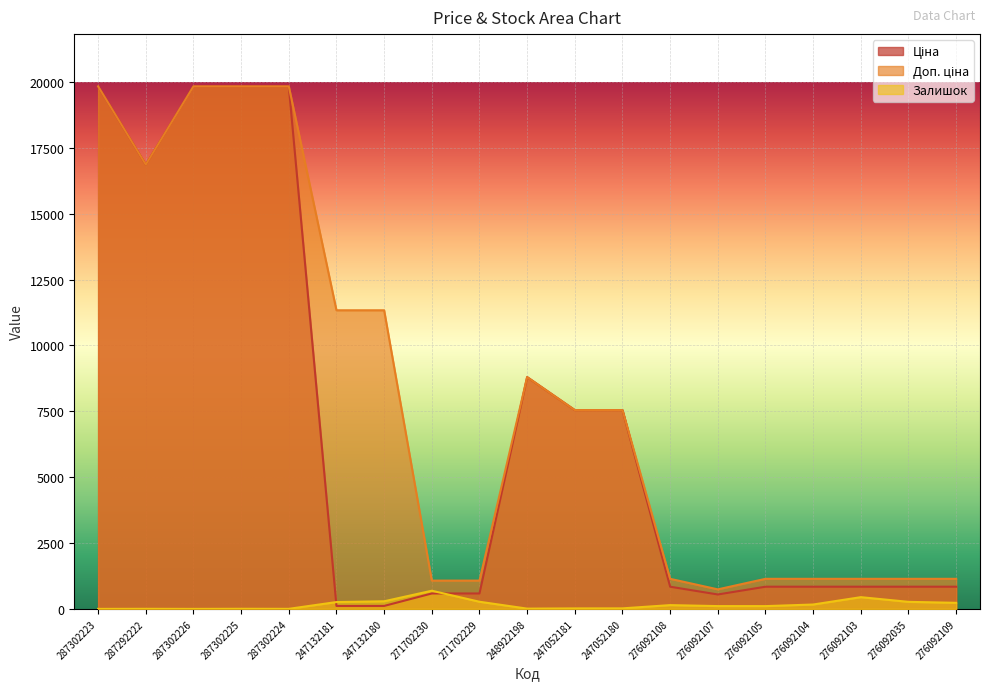

What value does the Ціна series have at 276092105?

842.8